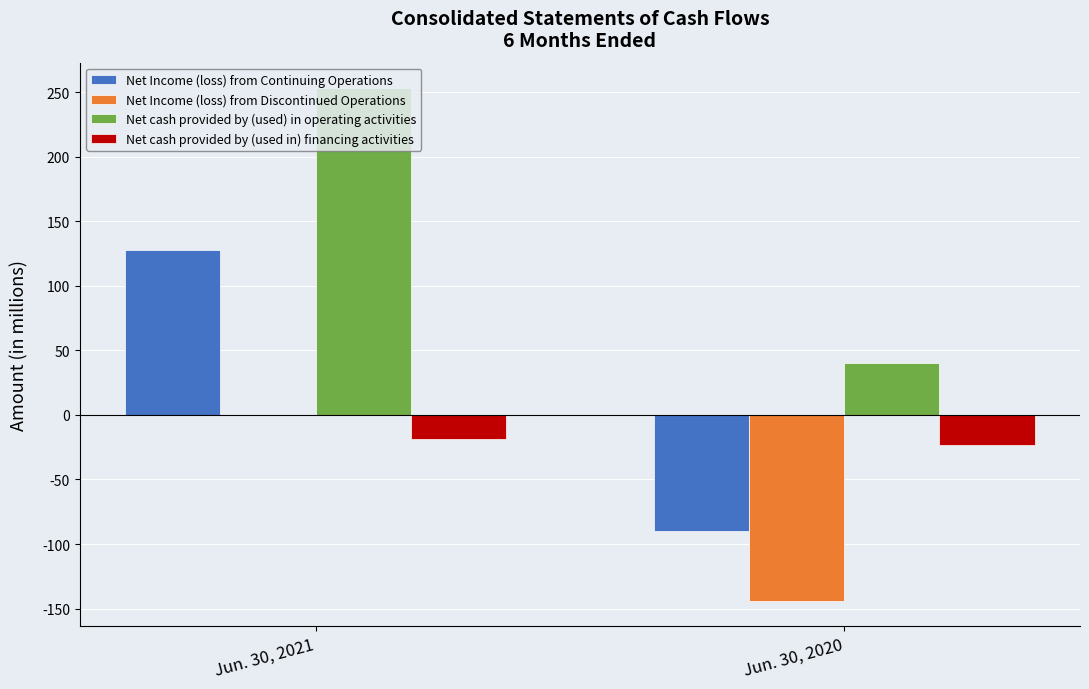

True or false: Net Income (loss) from Continuing Operations has a value of 192 at Jun. 30, 2021.

False